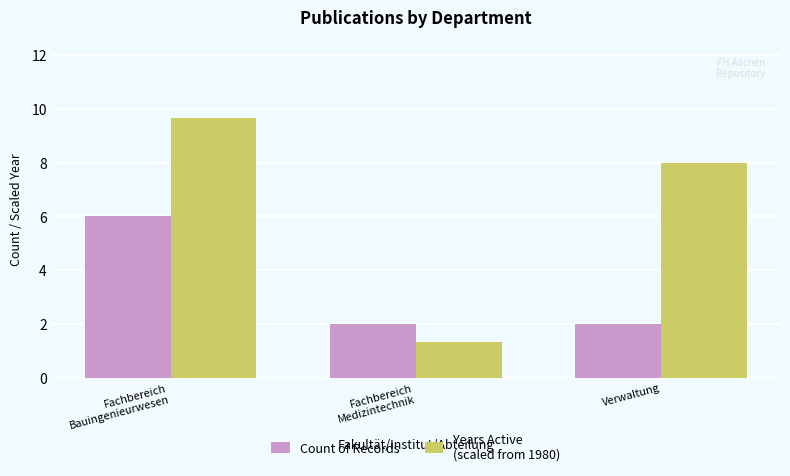

What is the minimum value shown in the chart?

1.3